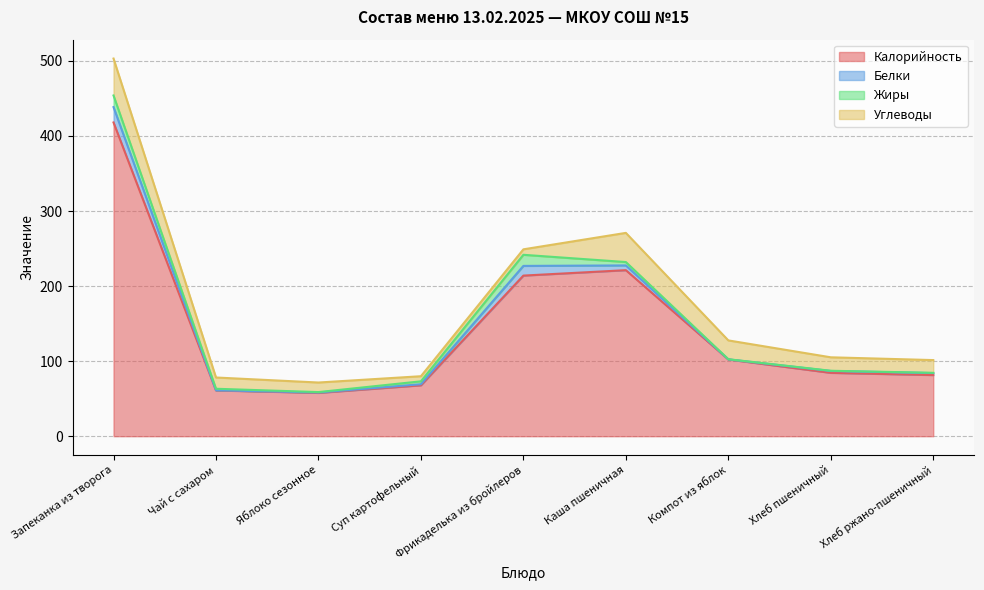

At Хлеб пшеничный, list the series in order from largest to smallest.

Калорийность, Углеводы, Белки, Жиры